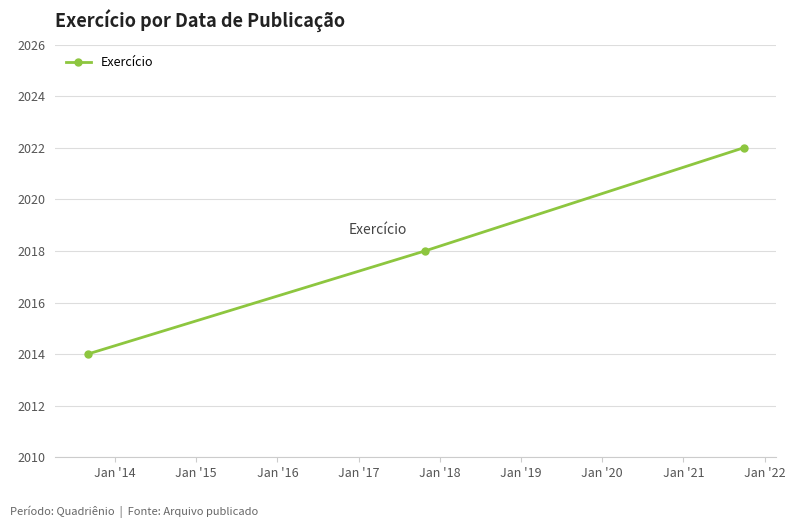

What is the average value?

2018